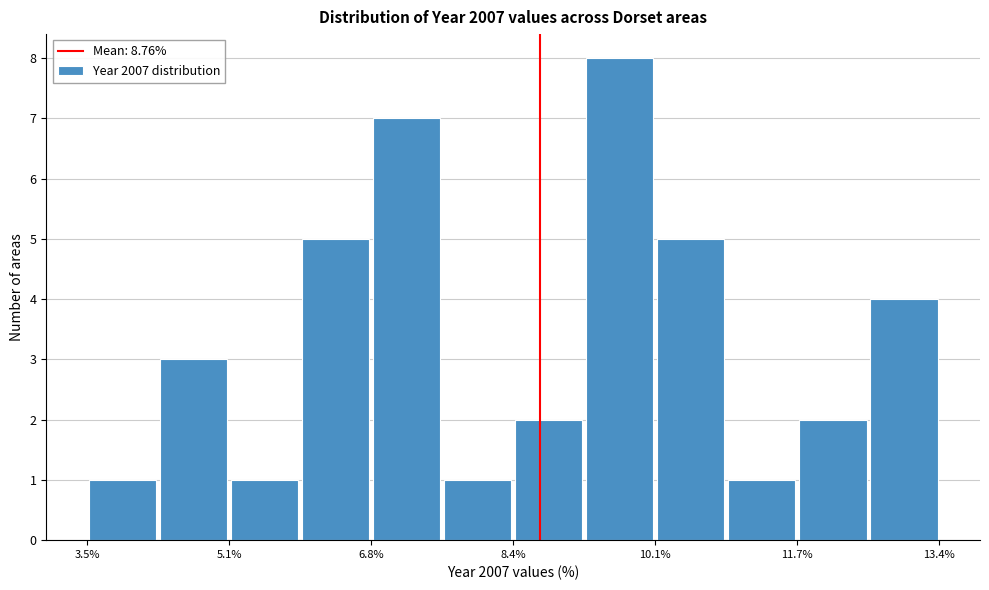

How tall is the bar that spans 6.8 to 7.6 on the x-axis? Neither the bar edges nor the heights are printed on the chart, so give them approximately, as read against the axes.

7